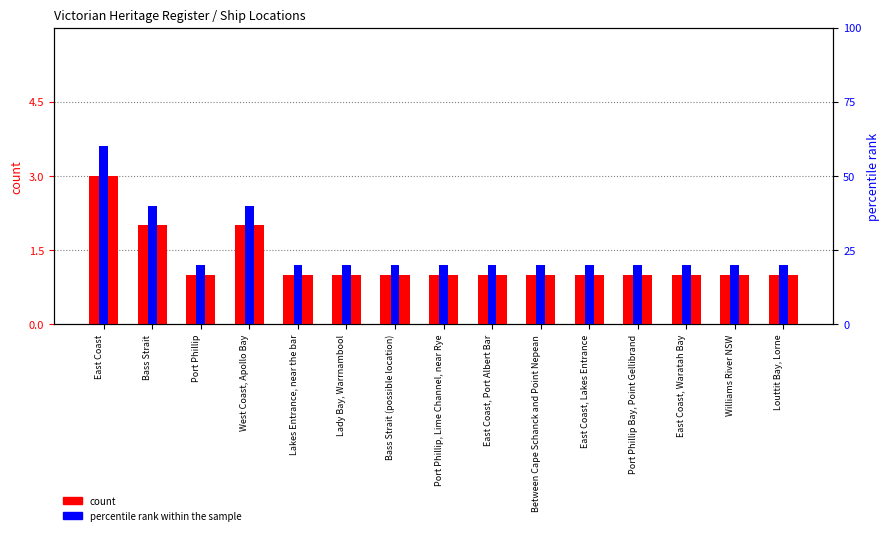

What is the sum of the count values at Bass Strait and Port Phillip Bay, Point Gellibrand?

3